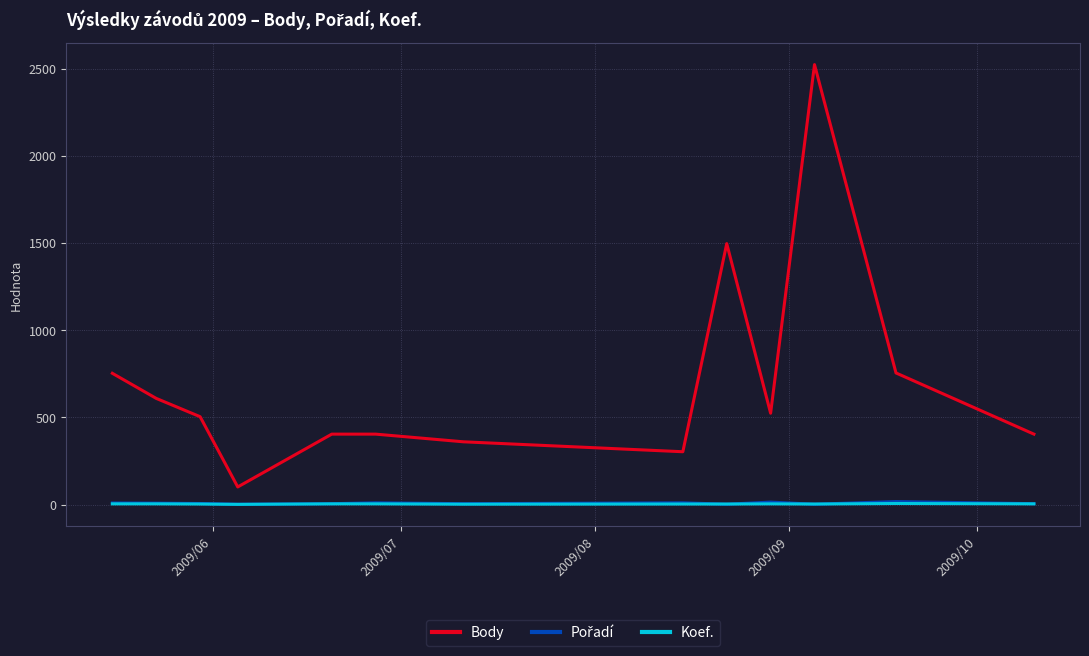

Which series has the widest spread of values?

Body